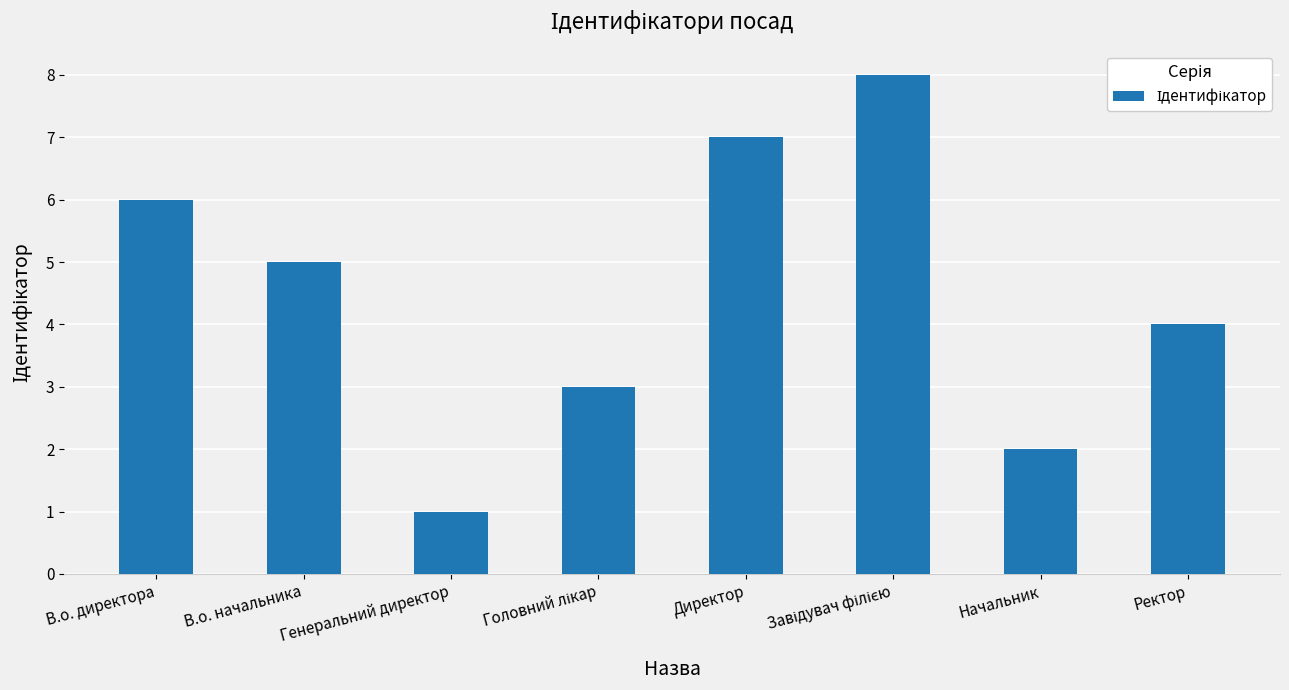

What is the greatest value displayed?

8